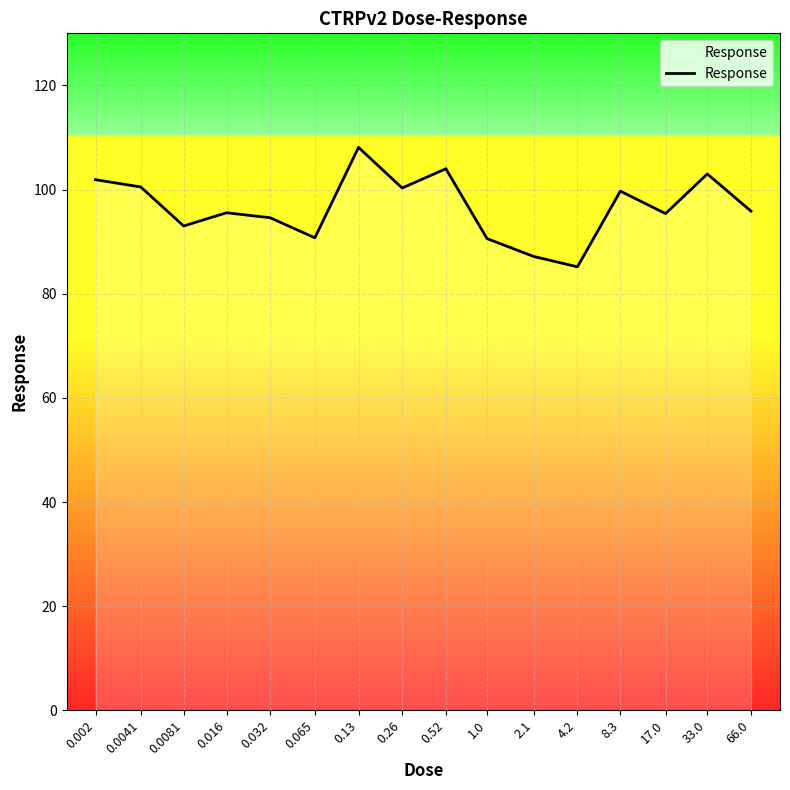

True or false: the data shows 108.1 at 0.13.

True